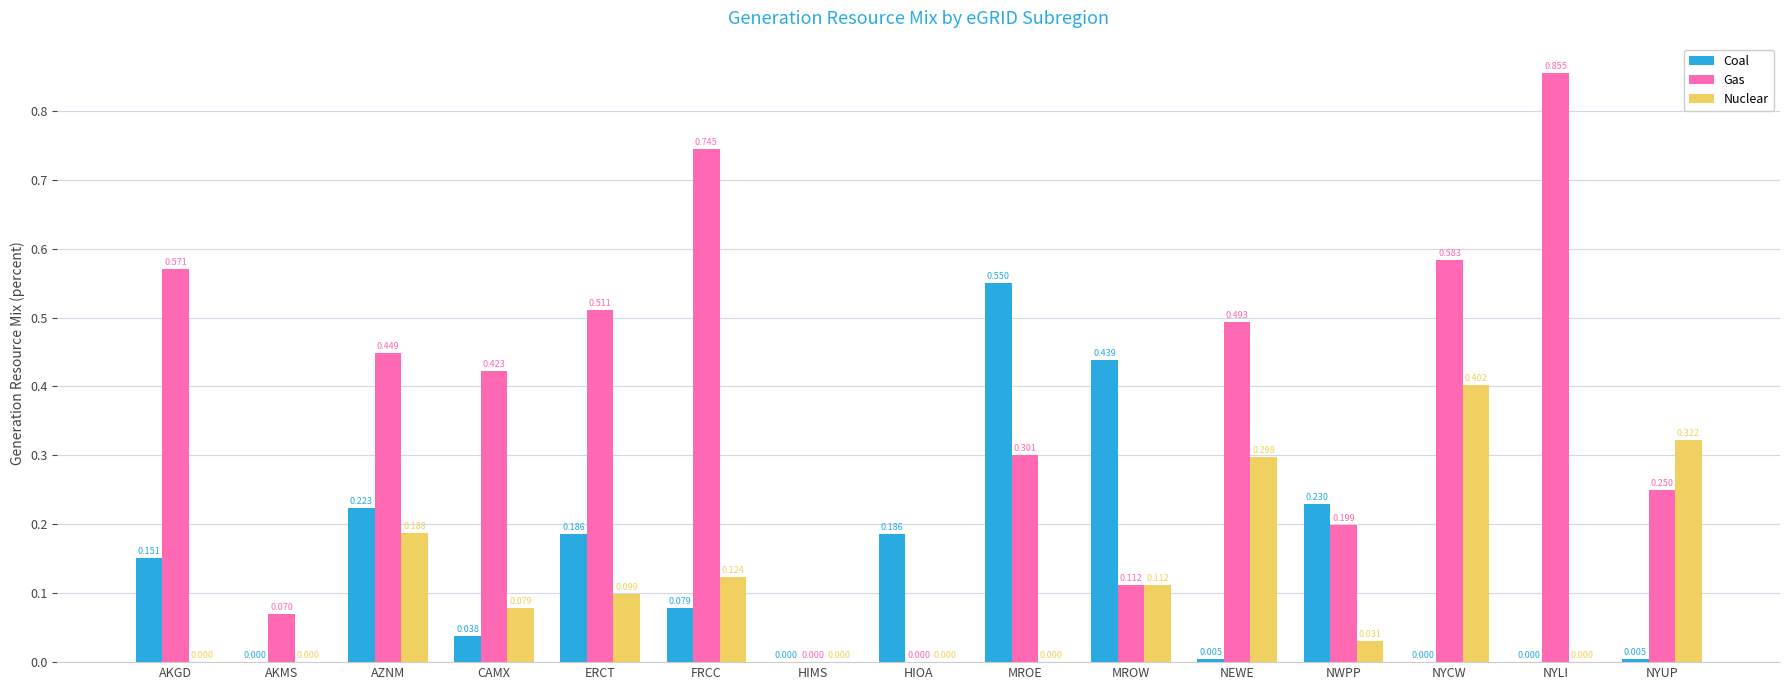

Is the value of Nuclear at NYUP greater than the value of Coal at AKGD?

Yes